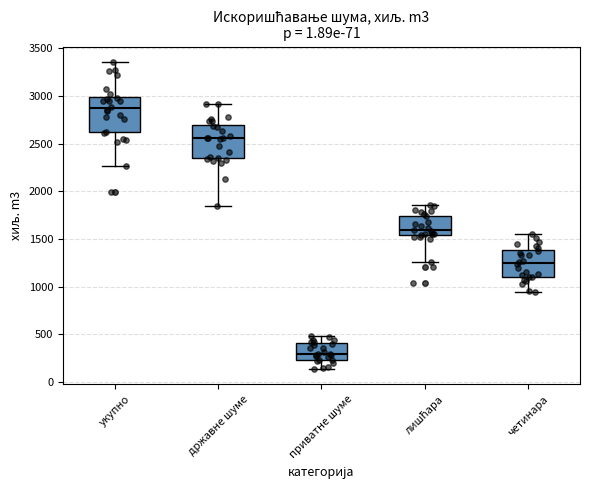

Which box's median line is the lowest?

приватне шуме